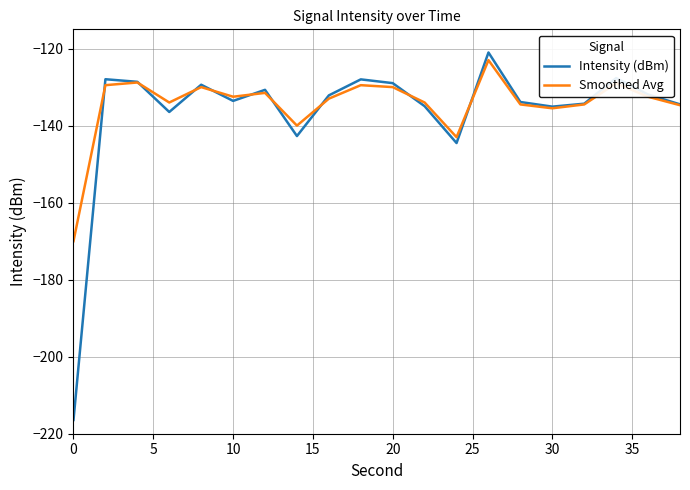

What is the minimum value for Intensity (dBm)?

-216.4